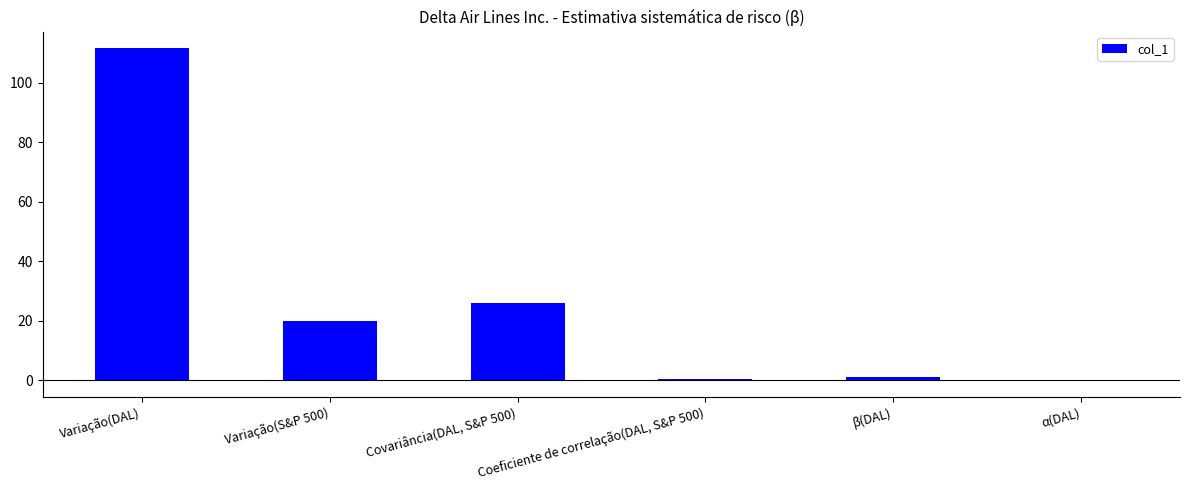

Which label corresponds to the largest value in the chart?

Variação(DAL)